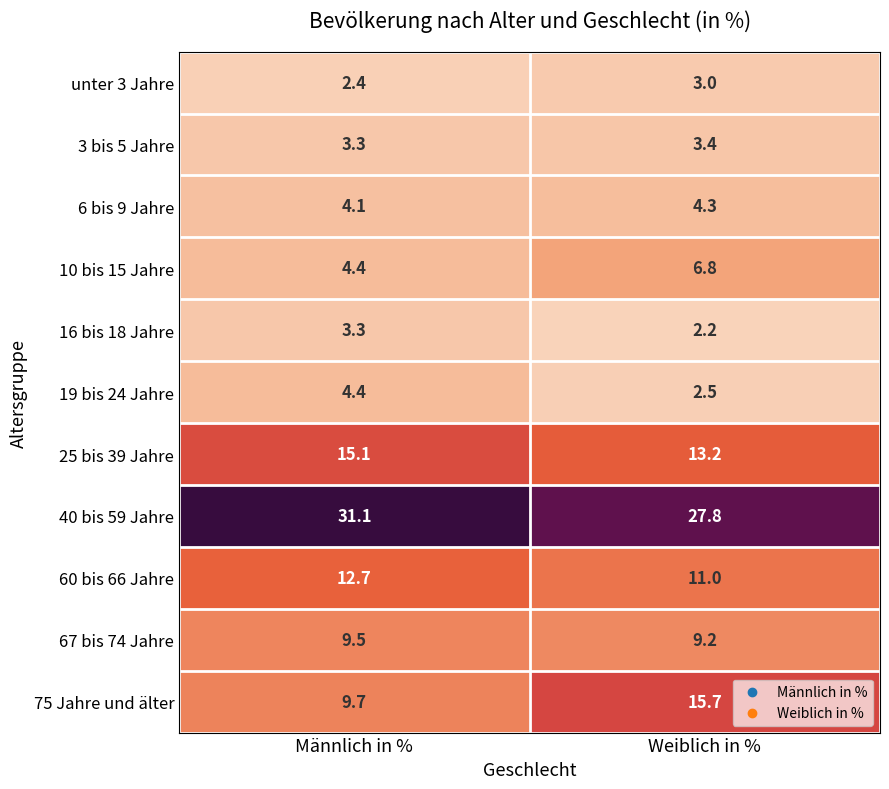

At which category does the chart reach its minimum across all series?

Weiblich in %